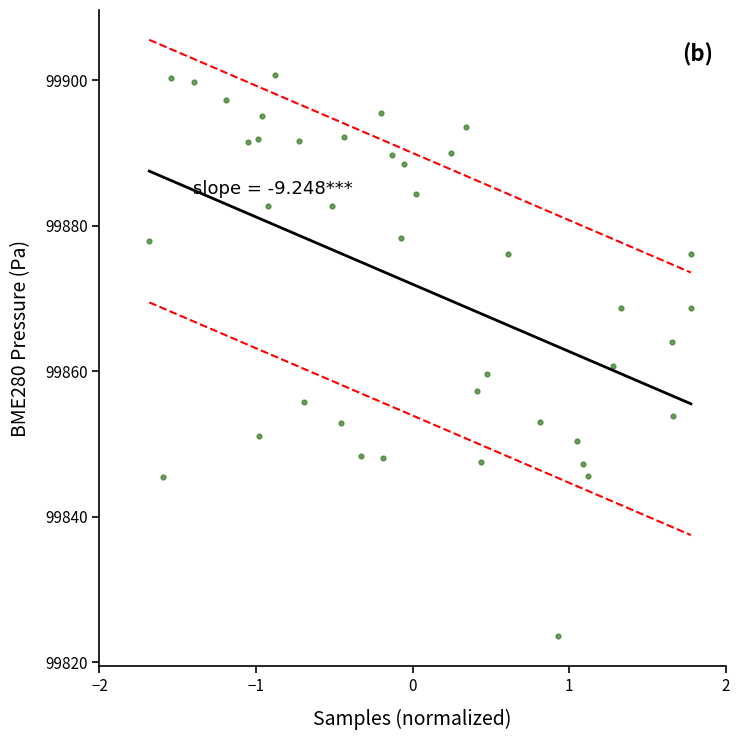

What is the range of X values (max minus min)?

3.5